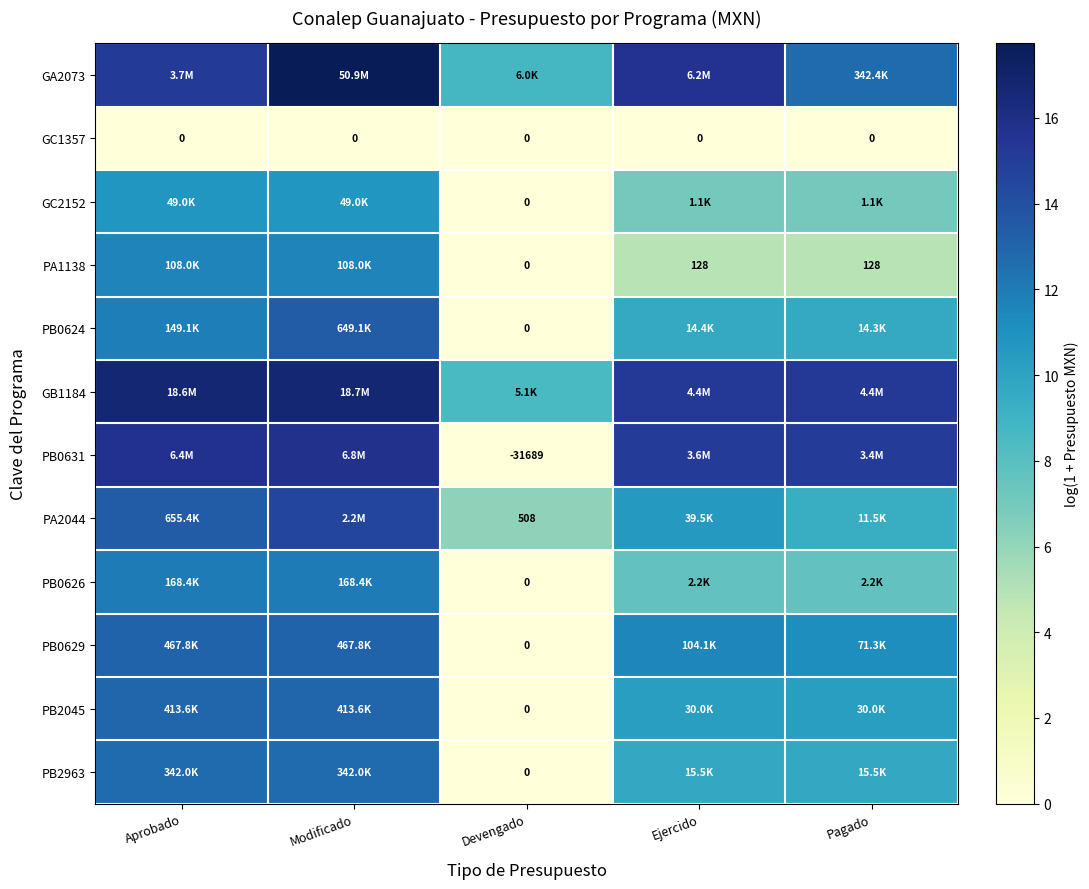

At which category is the sum across all series the highest?

Modificado